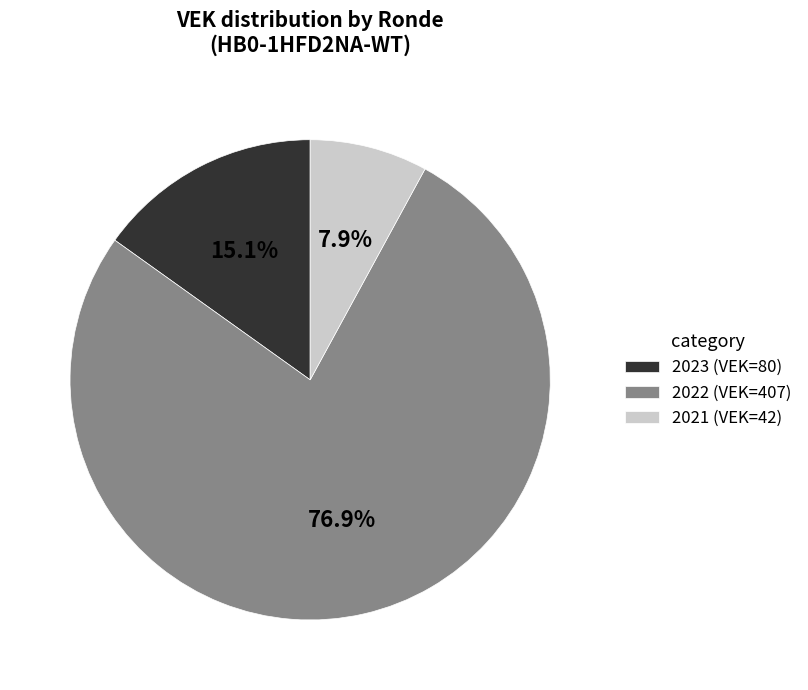

Is there a majority slice in this chart?

Yes